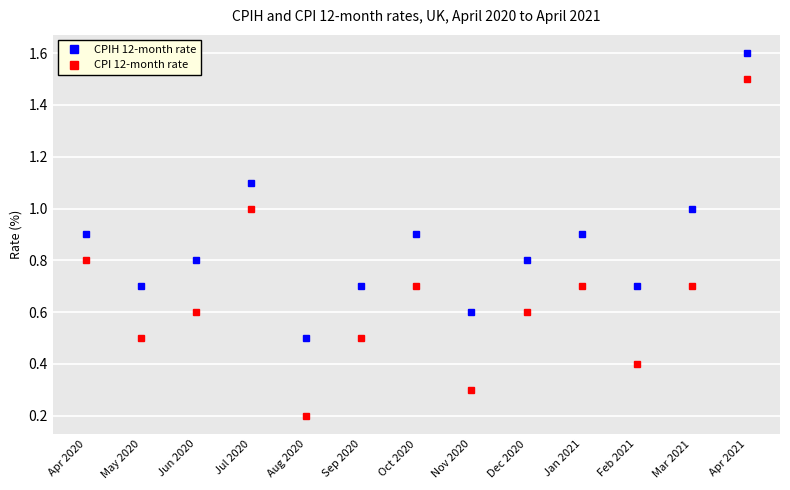

True or false: CPI 12-month rate and CPIH 12-month rate intersect in this chart.

False